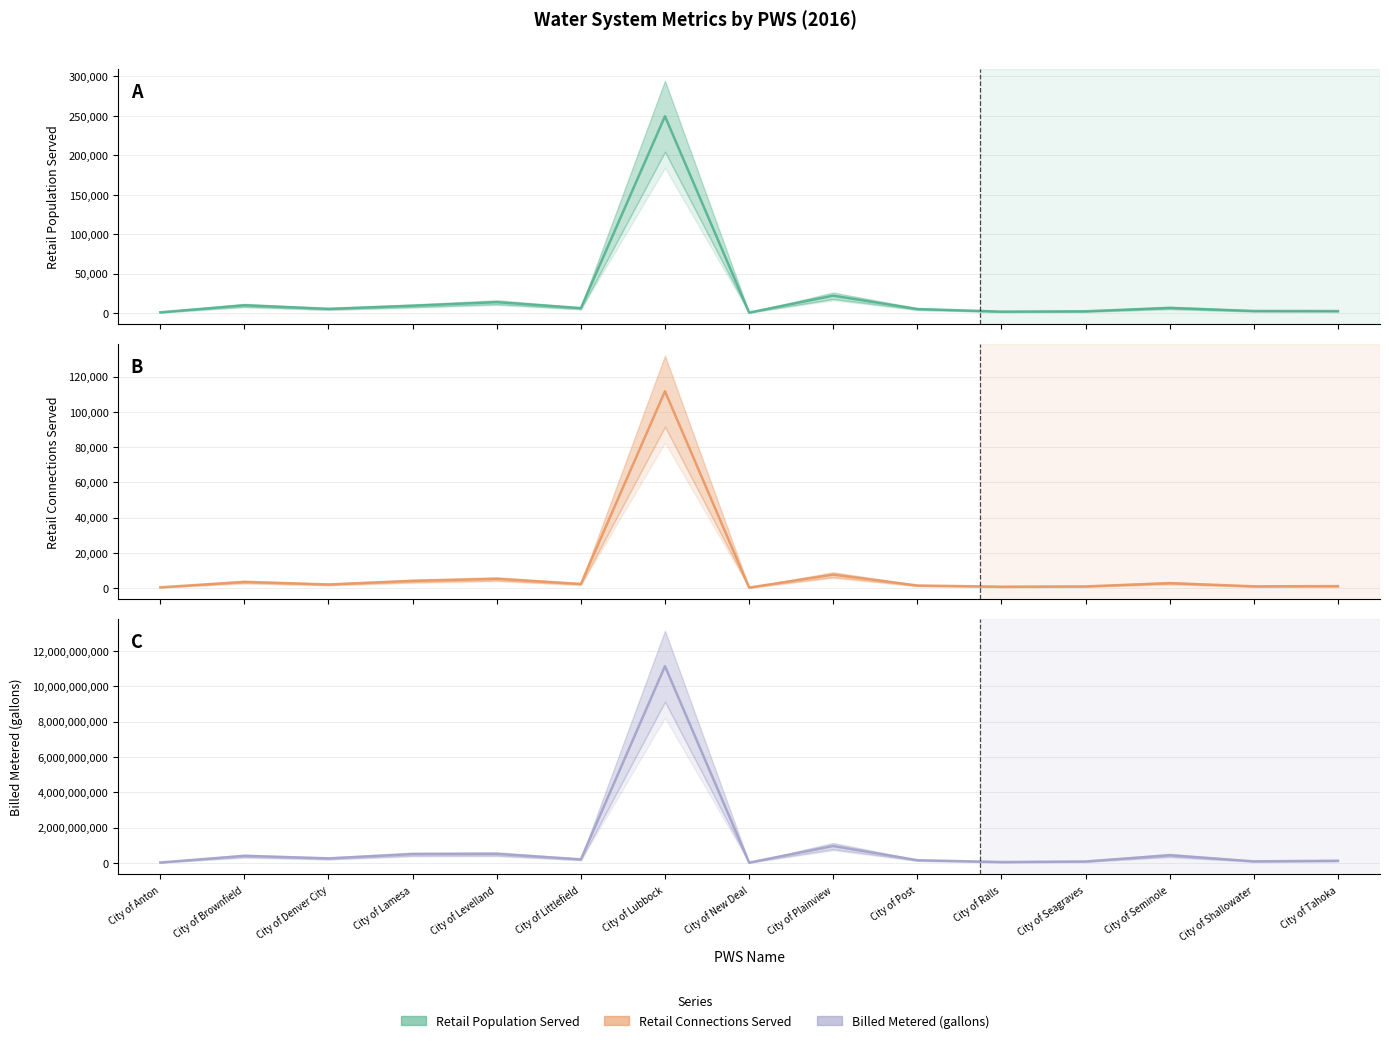

In Retail Connections Served, how many points are lower than both neighbors (excluding endpoints)?

5